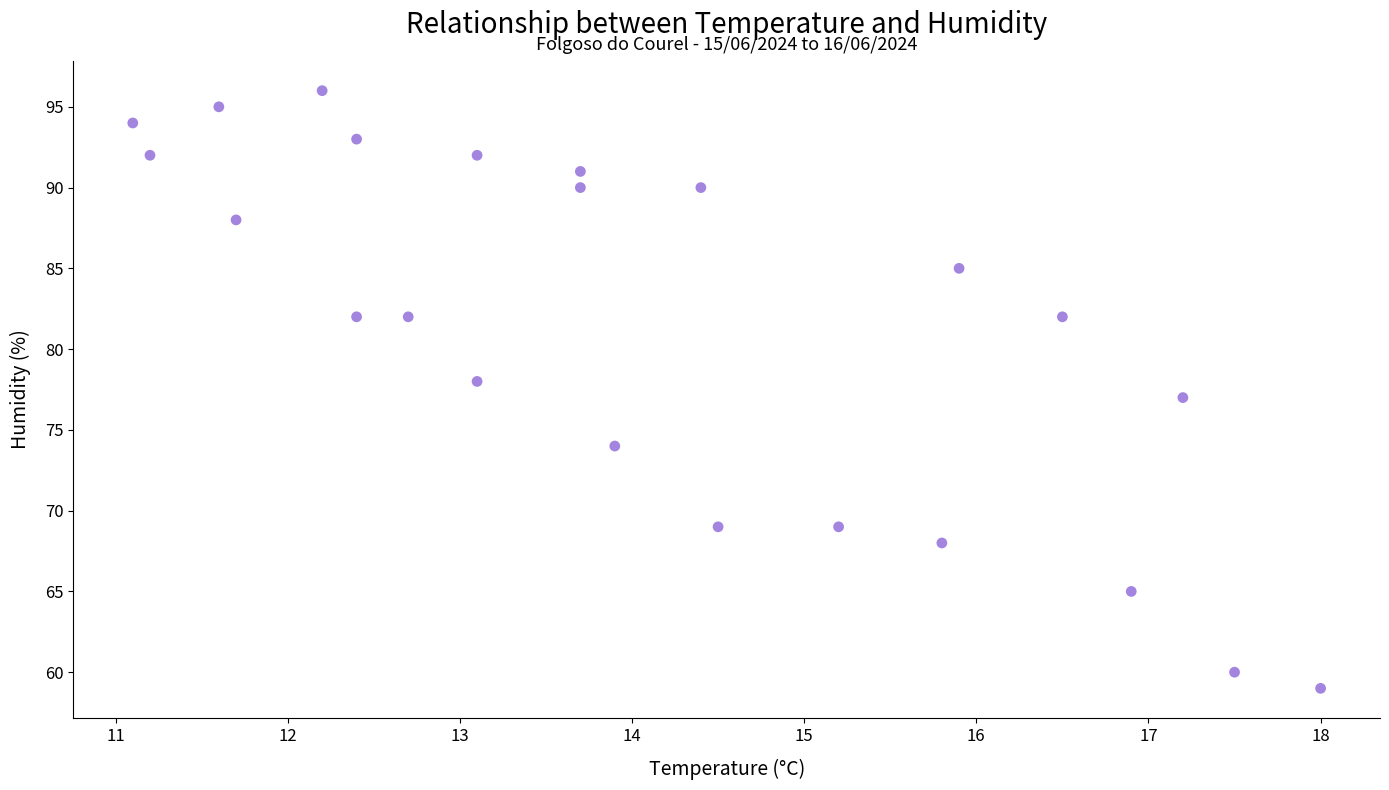

What is the range of Y values (max minus min)?

37